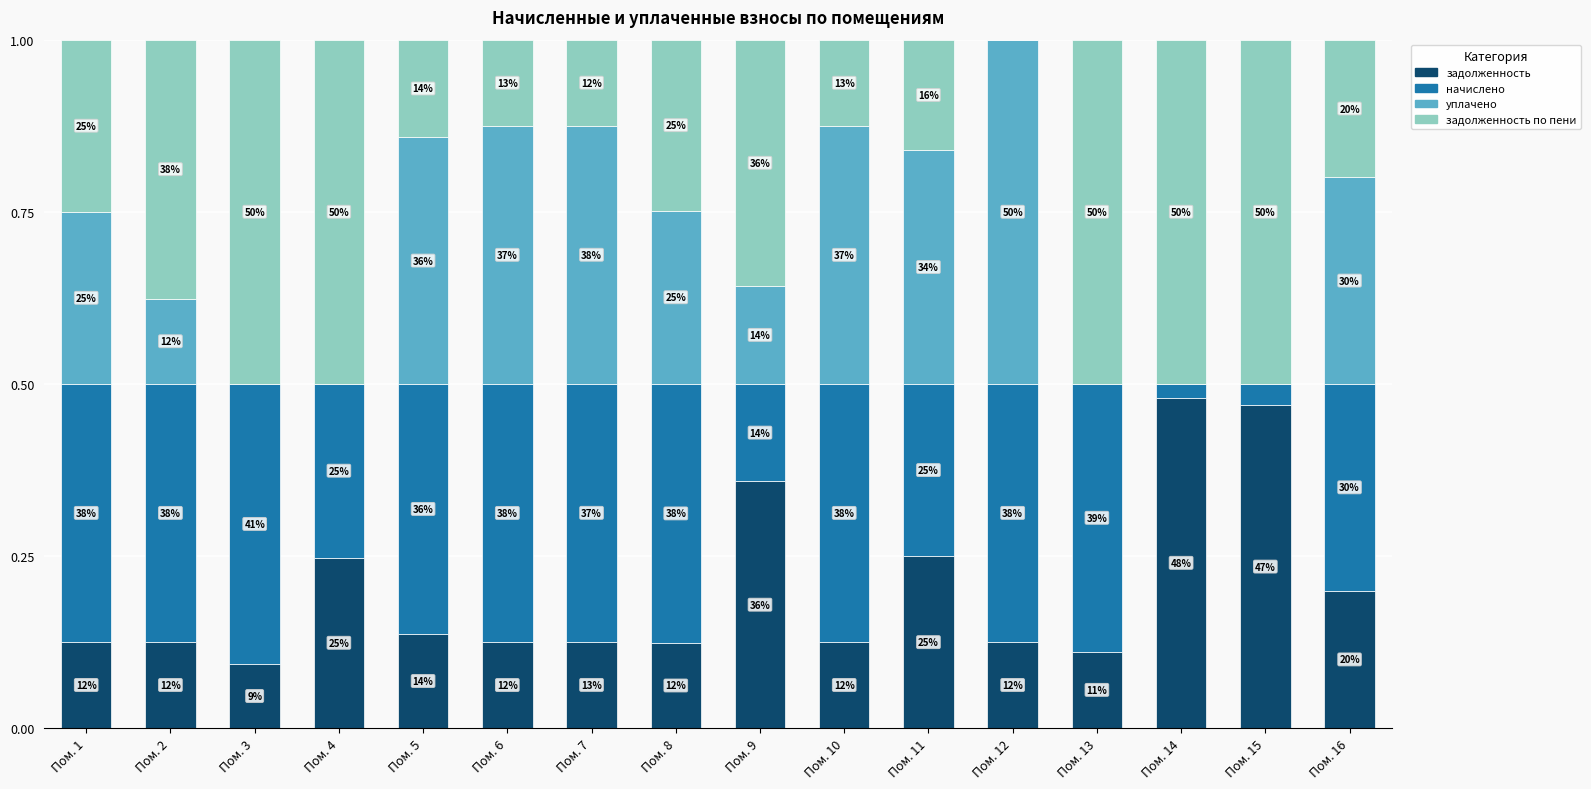

Does the chart contain stacked bars?

Yes